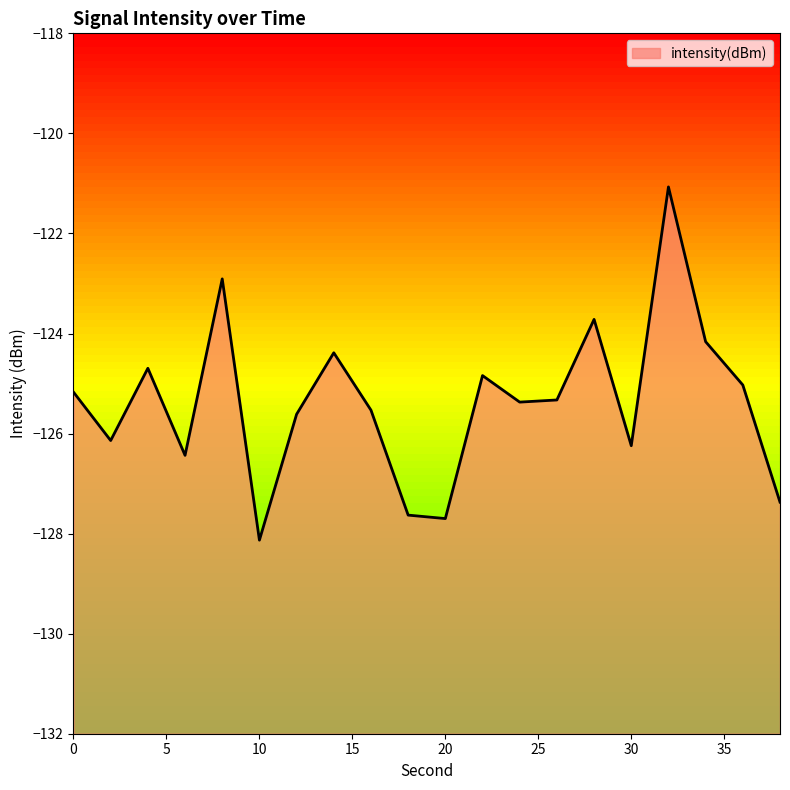

The chart shows a value of -125.4 at 24. True or false?

True